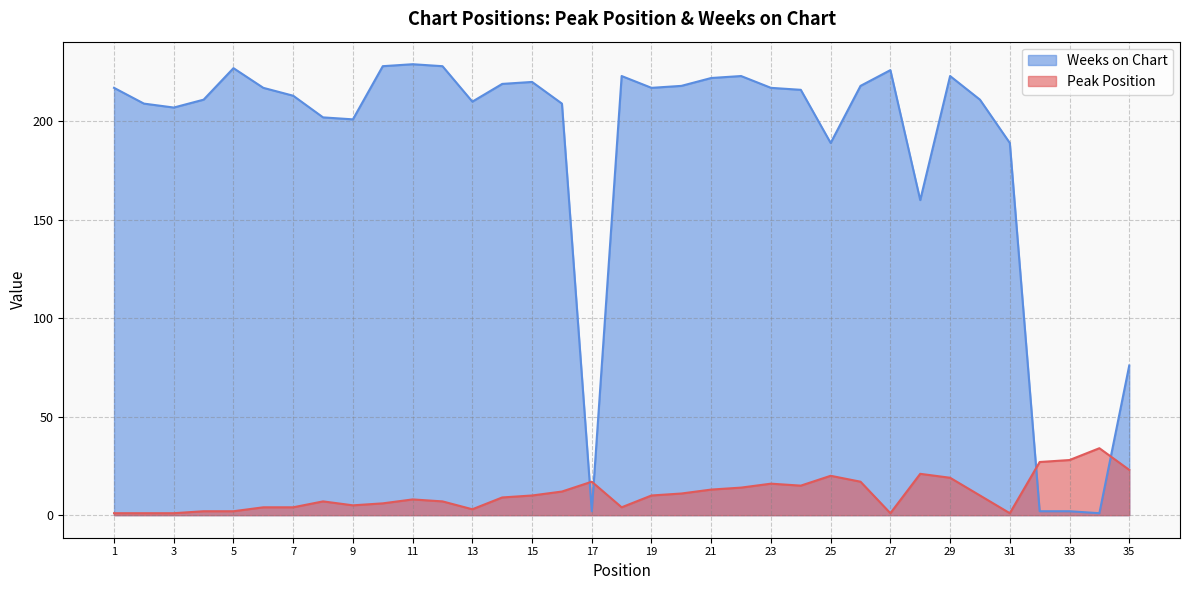

How many interior local peaks does the Peak Position series have?

7